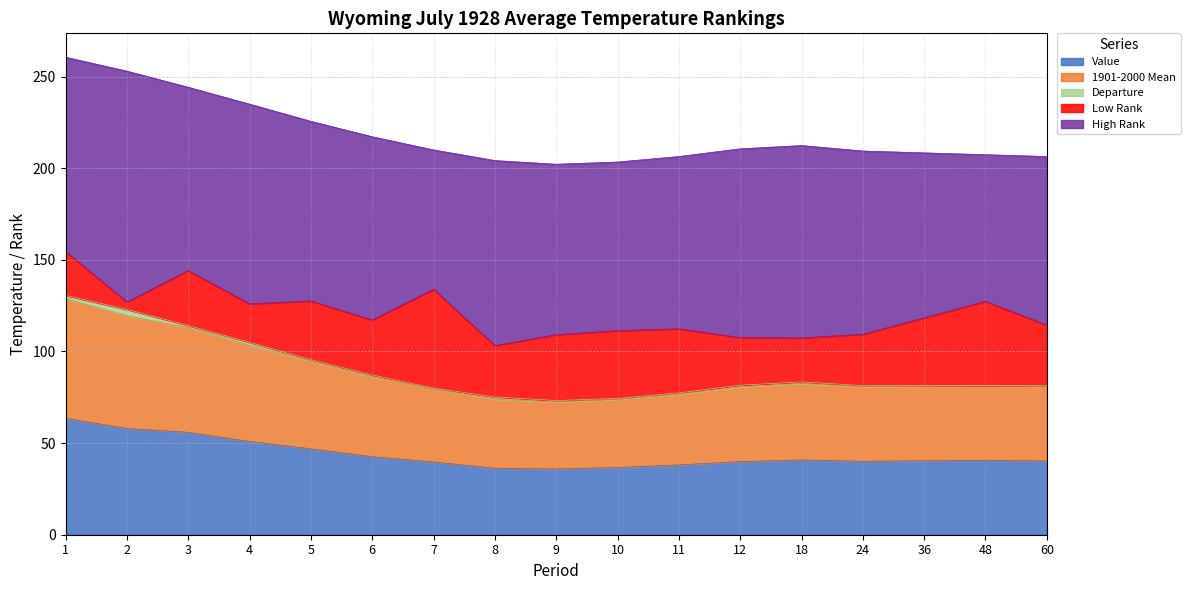

Between 4 and 36, which series saw the biggest shift?

High Rank